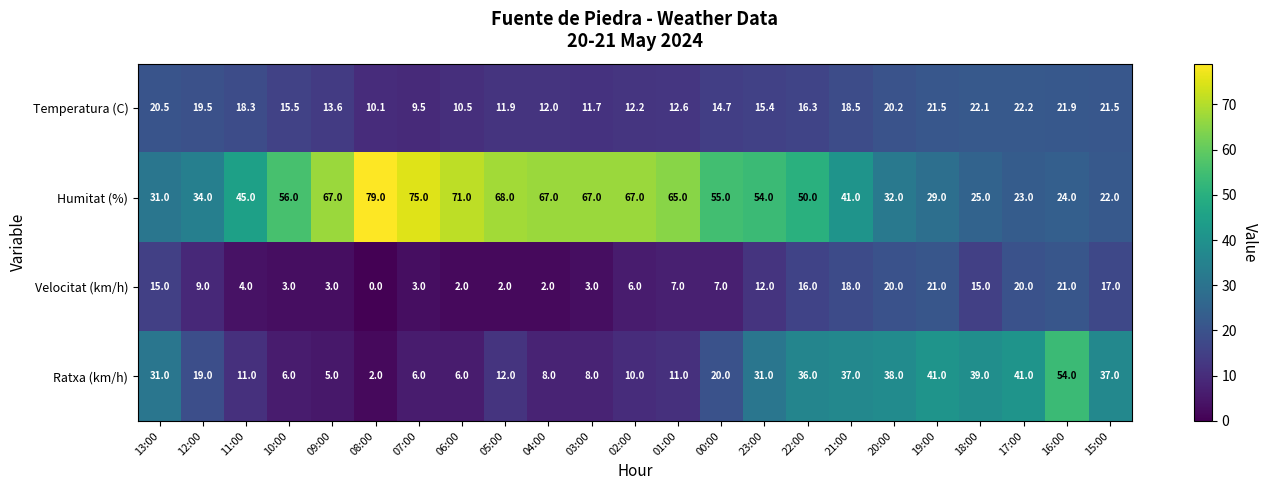

What is the approximate value of Humitat (%) at 00:00?

55.0